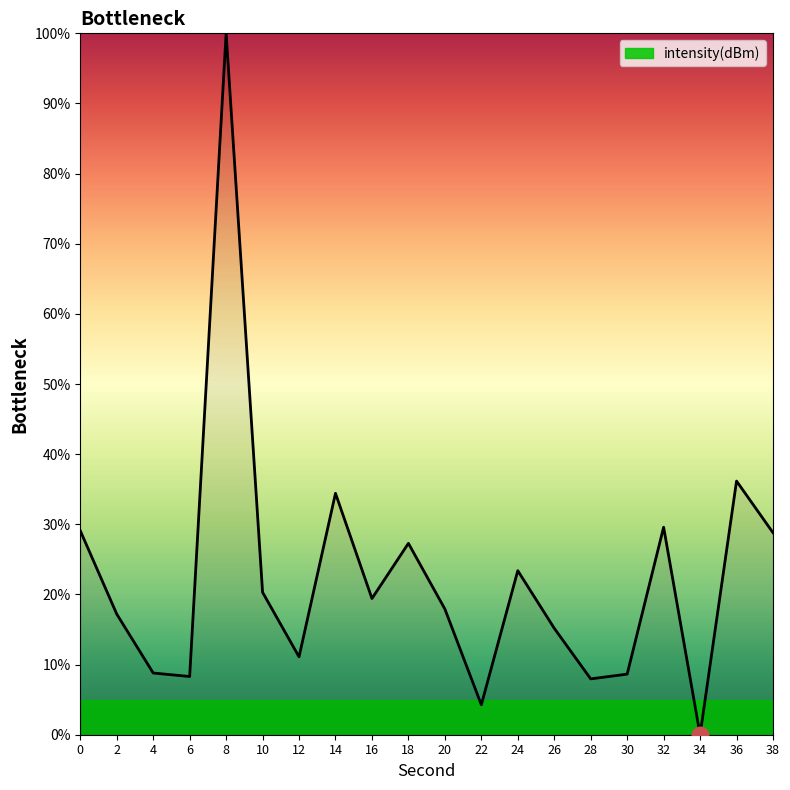

At which category does the chart reach its minimum across all series?

34